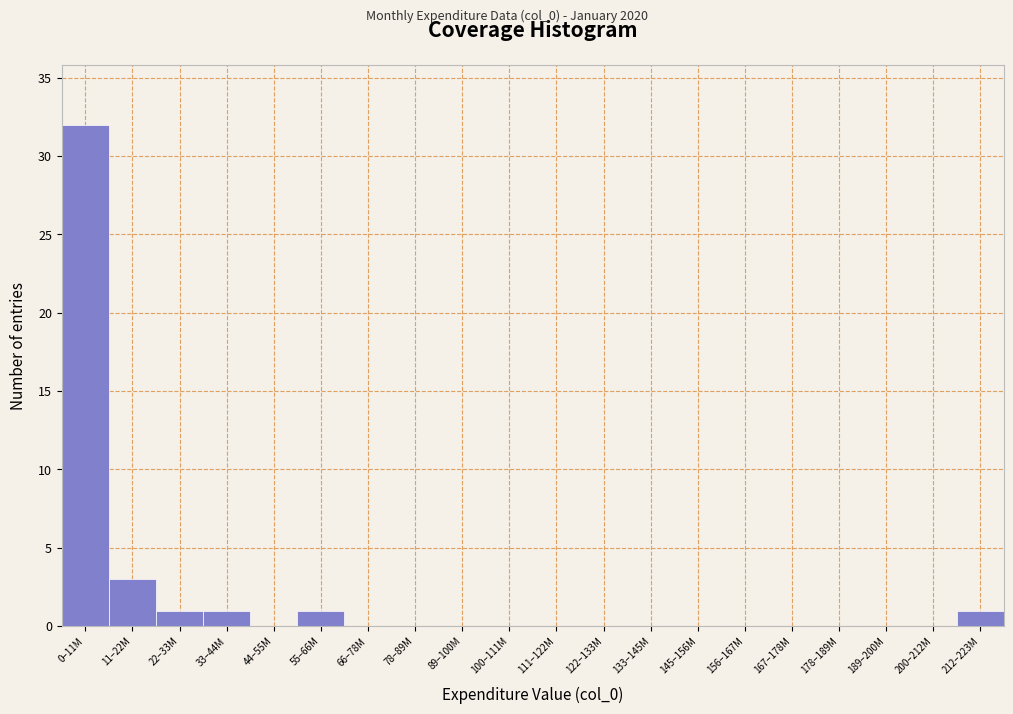

Reading left to right, extract all data points from this chart.

0–11M=32	11–22M=3	22–33M=1	33–44M=1	44–55M=0	55–66M=1	66–78M=0	78–89M=0	89–100M=0	100–111M=0	111–122M=0	122–133M=0	133–145M=0	145–156M=0	156–167M=0	167–178M=0	178–189M=0	189–200M=0	200–212M=0	212–223M=1